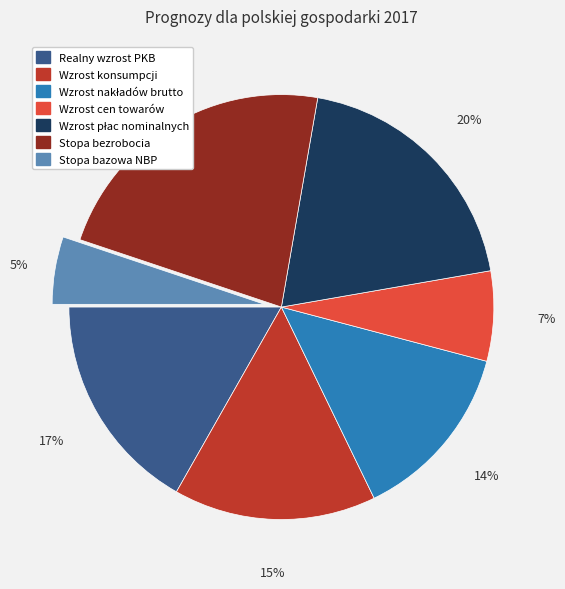

To the nearest percent, what percentage of the pie is Wzrost cen towarów?

7%